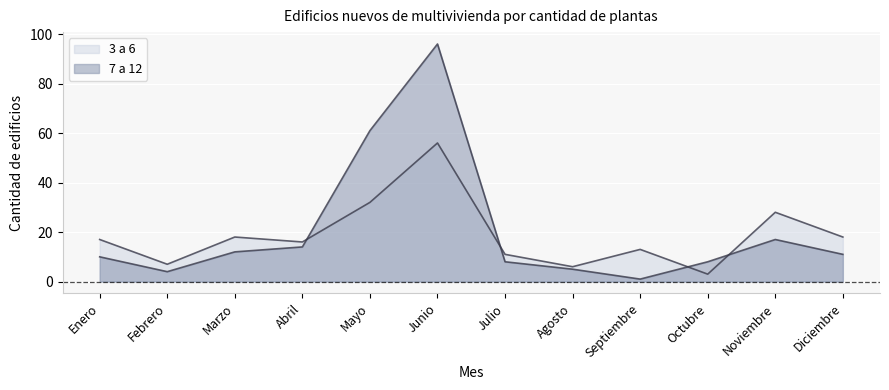

The value of 3 a 6 at Noviembre is 37. True or false?

False